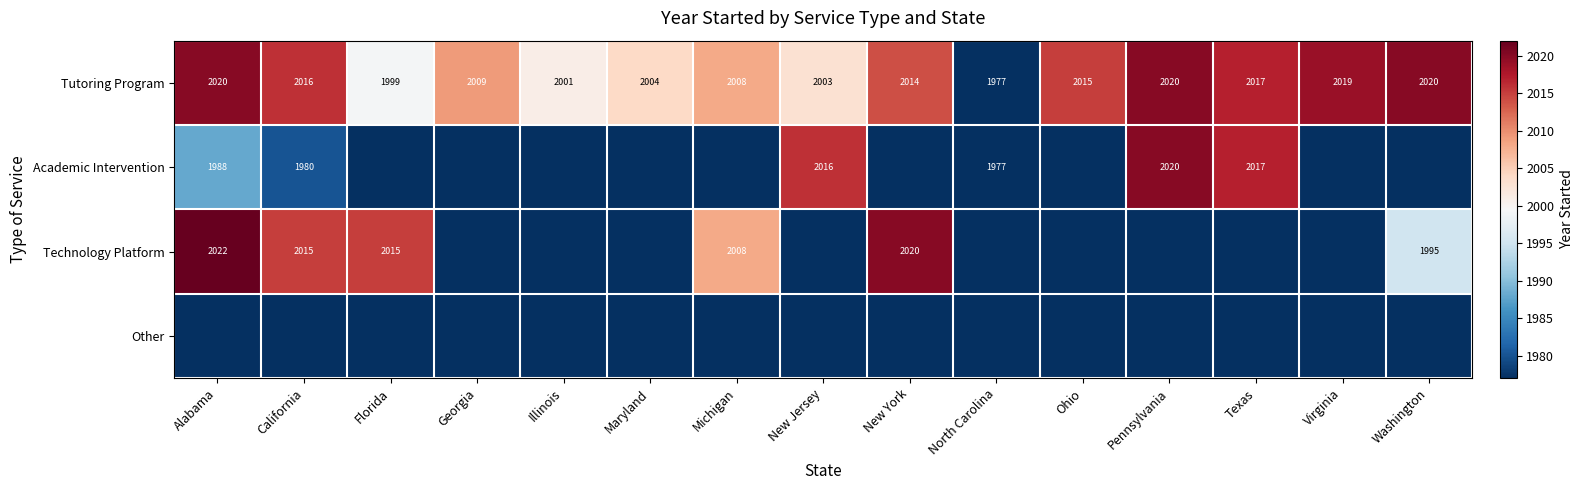

How many series are shown in this chart?

4